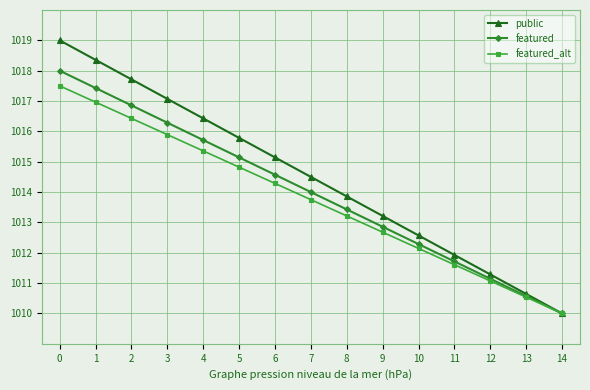

What is the total value across all series at 2?

3051.0